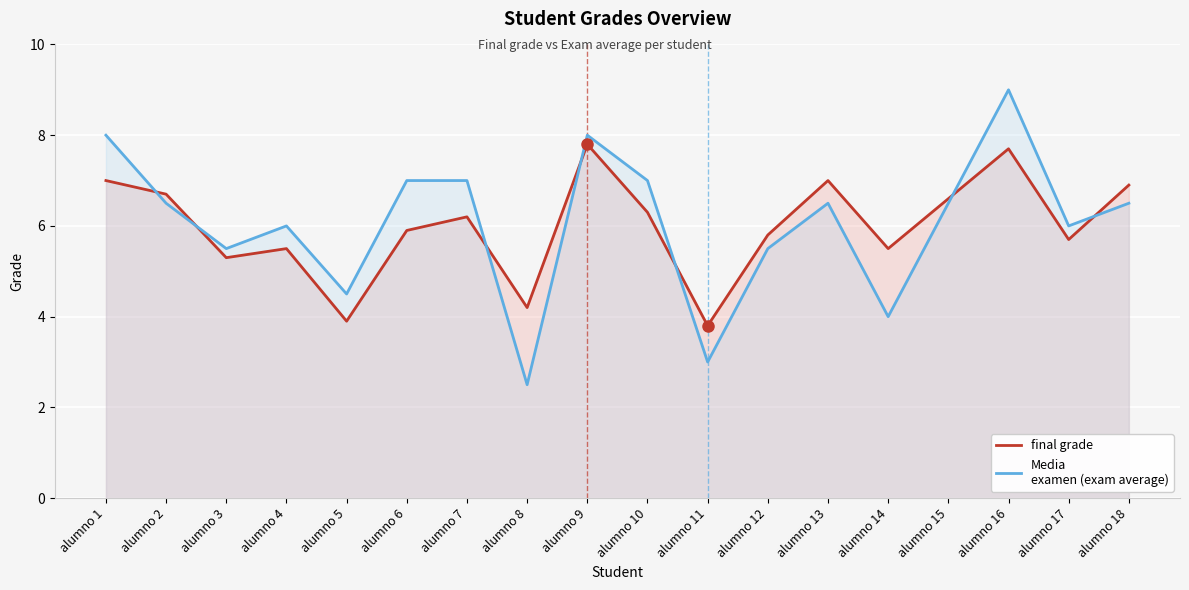

How many distinct data groups are displayed?

2